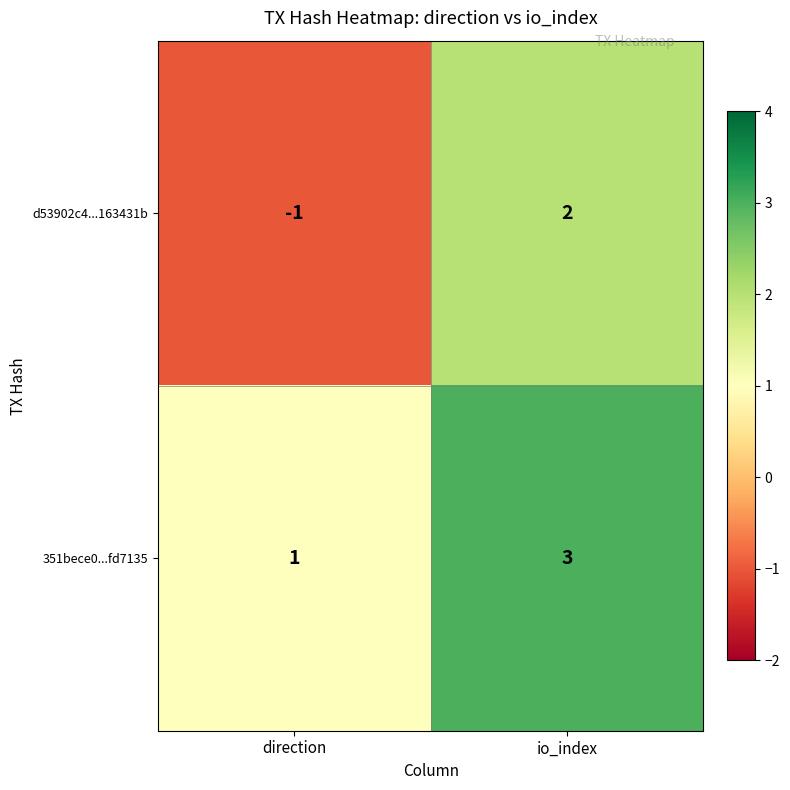

At which category is the sum across all series the highest?

io_index